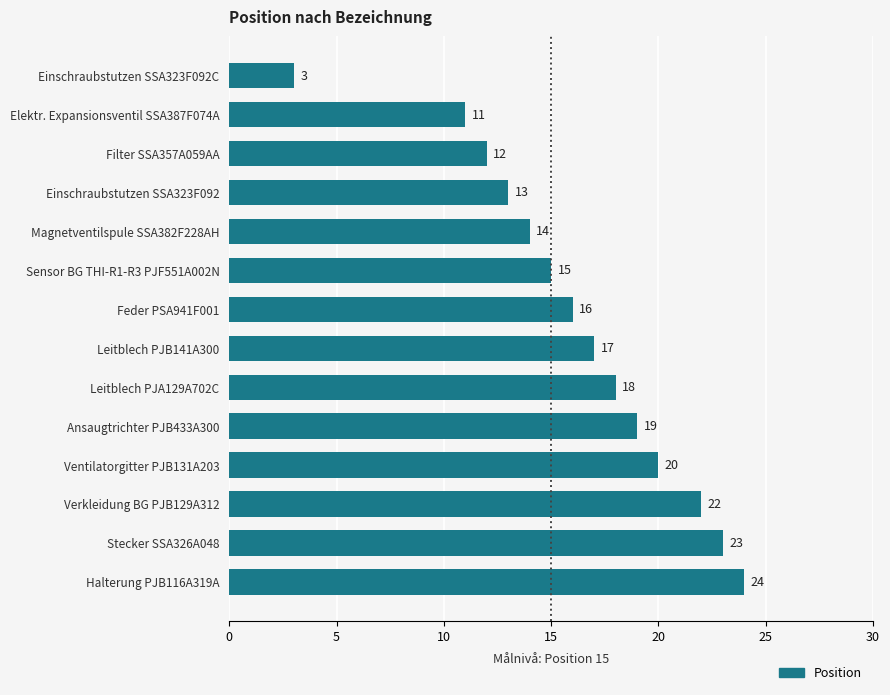

Approximately how many times larger is the value at Stecker SSA326A048 compared to Leitblech PJA129A702C?

1.3